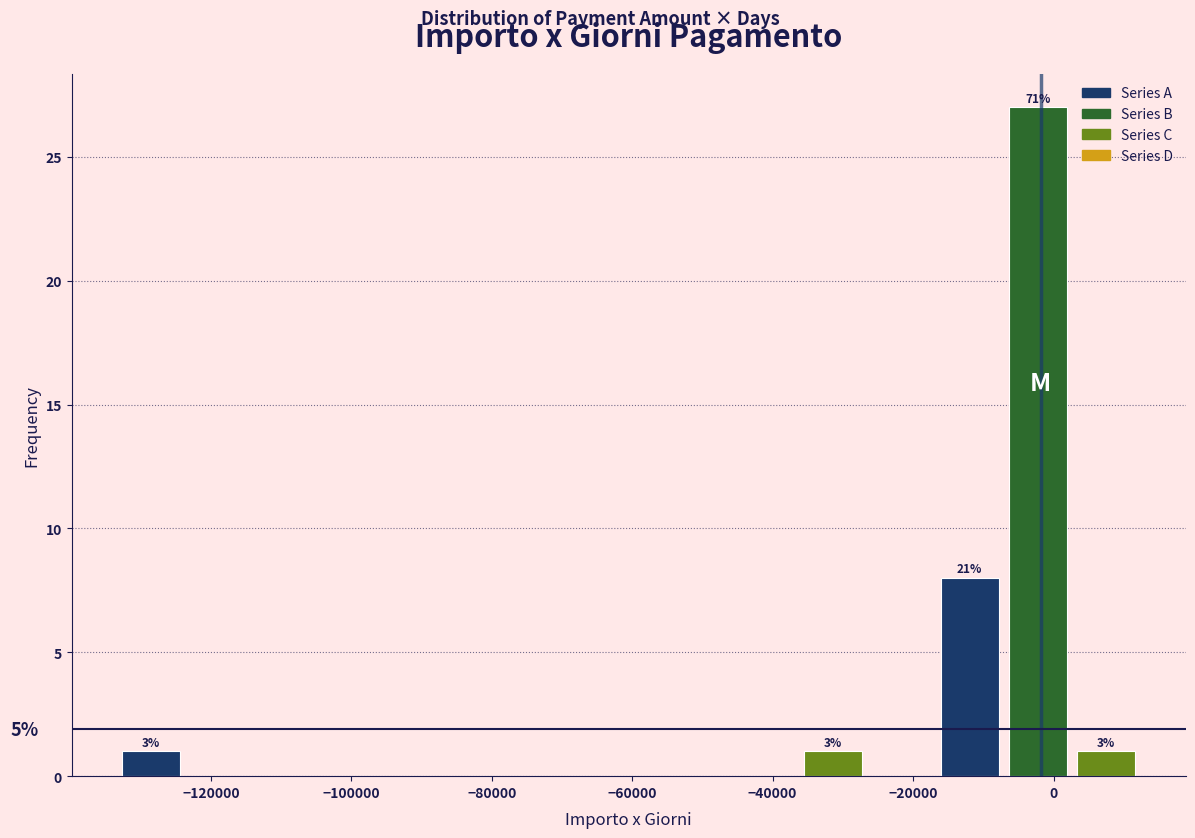

Over which range of the x-axis is the bar tallest?

-8000 to 2000